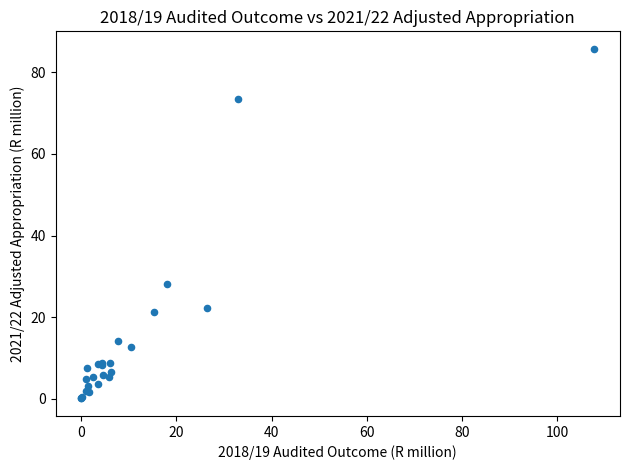

What Y value in the scatter plot is closest to 42?

28.2